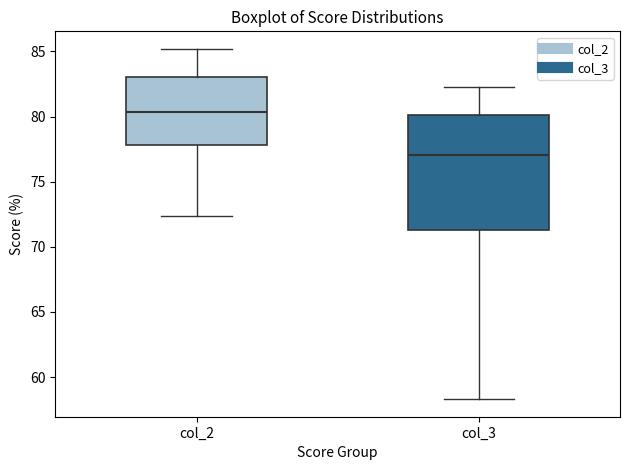

Which box has the highest median line?

col_2